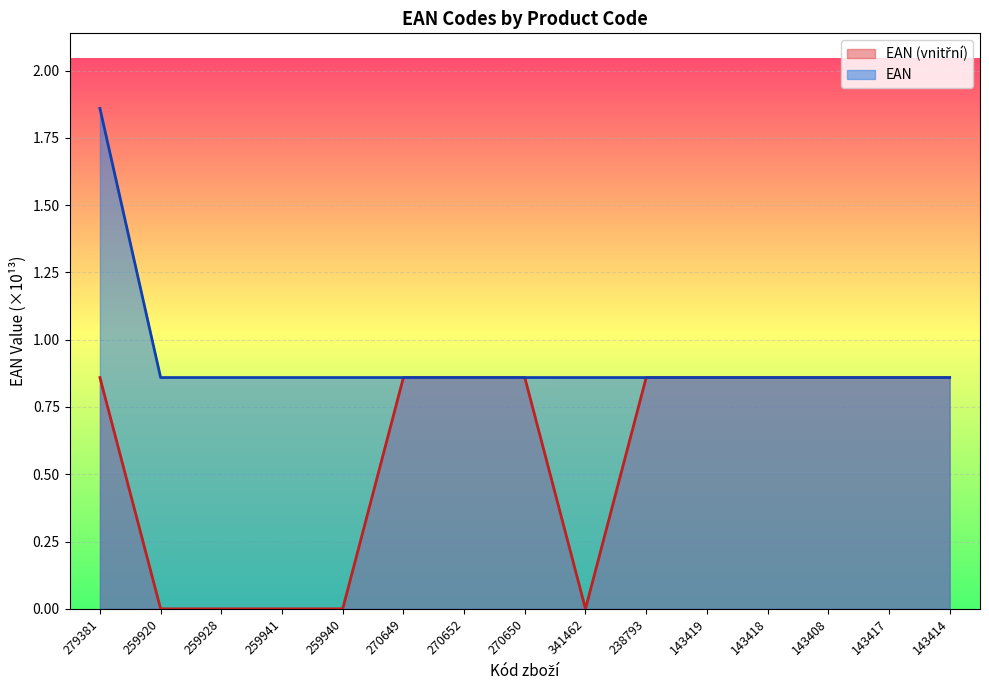

Rank the series by their average value, from highest to lowest.

EAN, EAN (vnitřní)